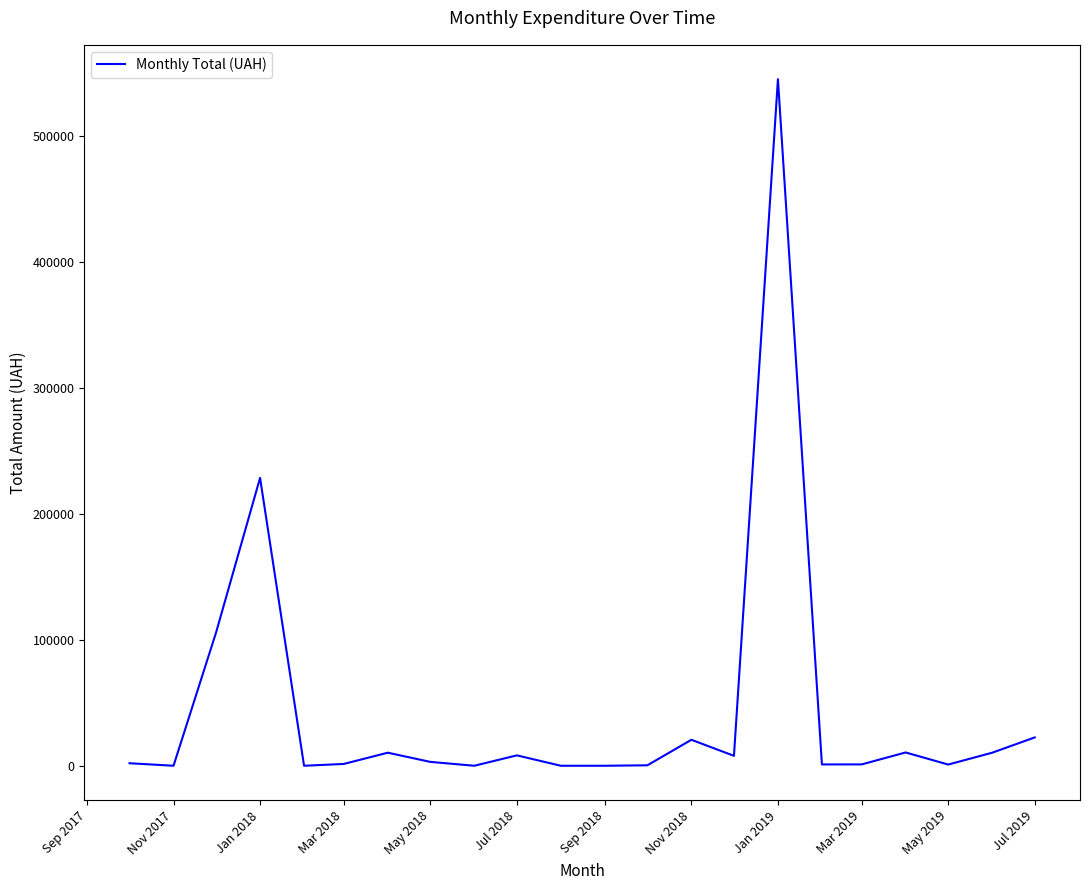

What is the change in value from Jan 2018 to Jan 2019?

+316481.2